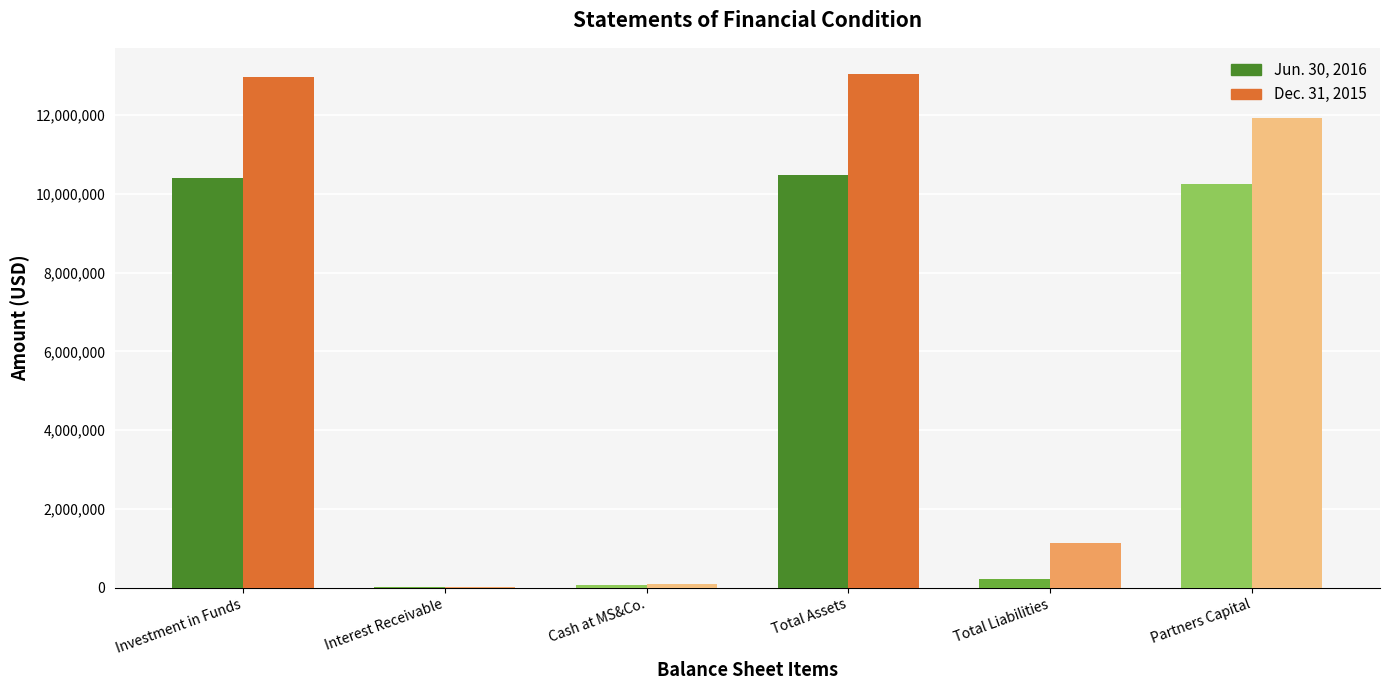

What is the total value across all series at Investment in Funds?

23388874